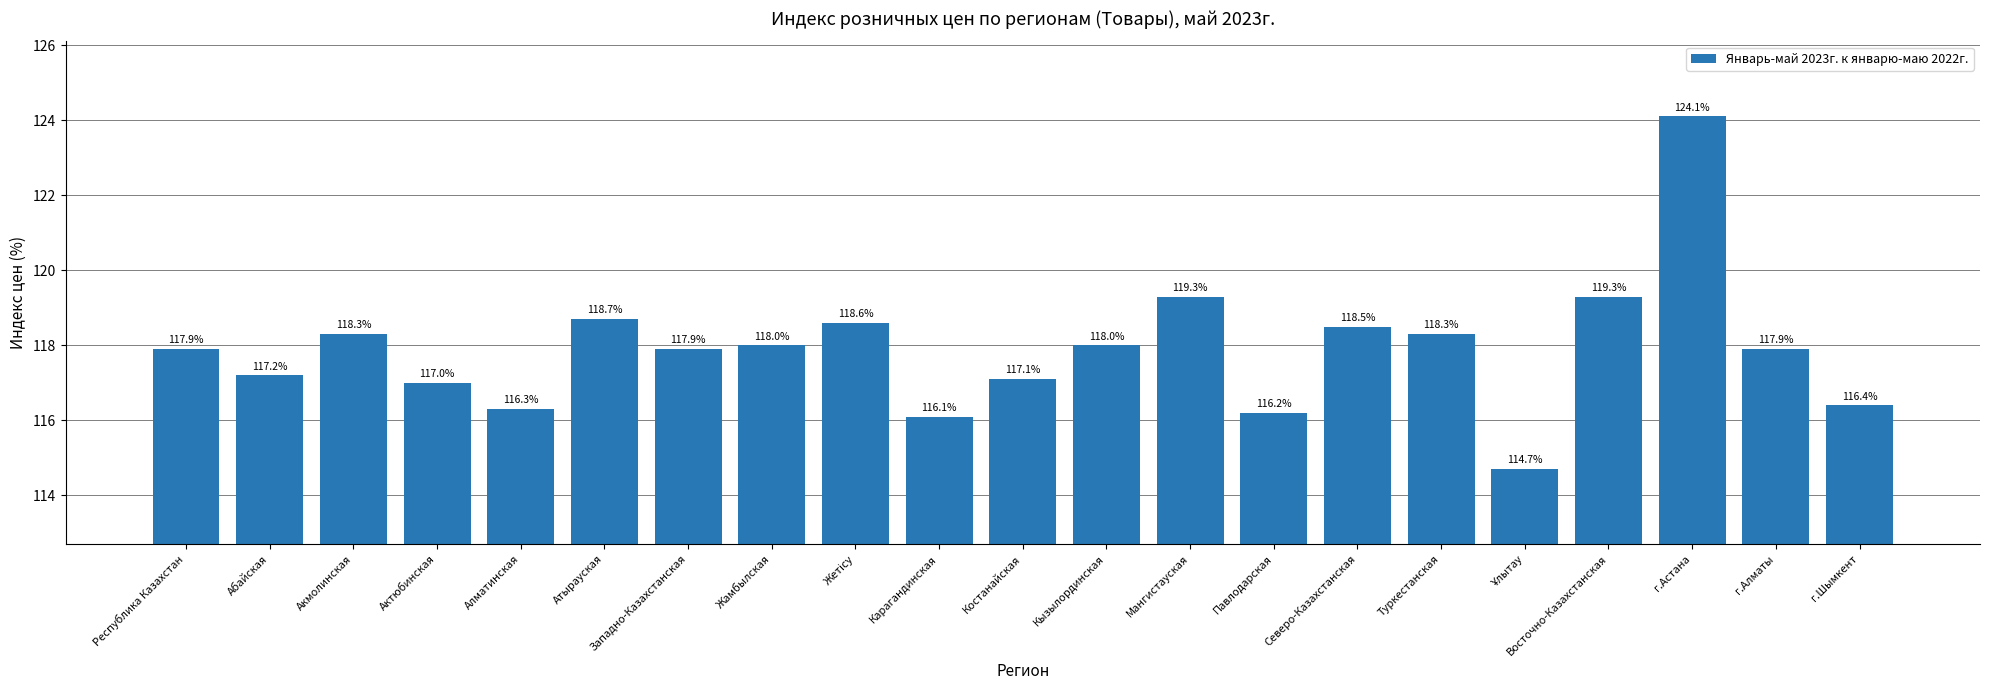

Which has a higher value, Атырауская or г.Шымкент?

Атырауская